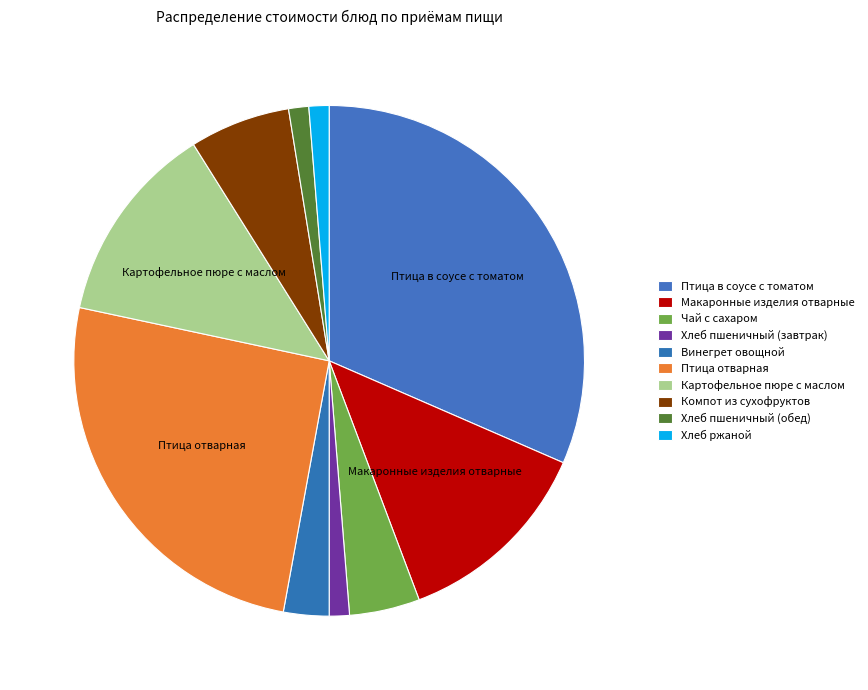

How many segments does this pie chart have?

10